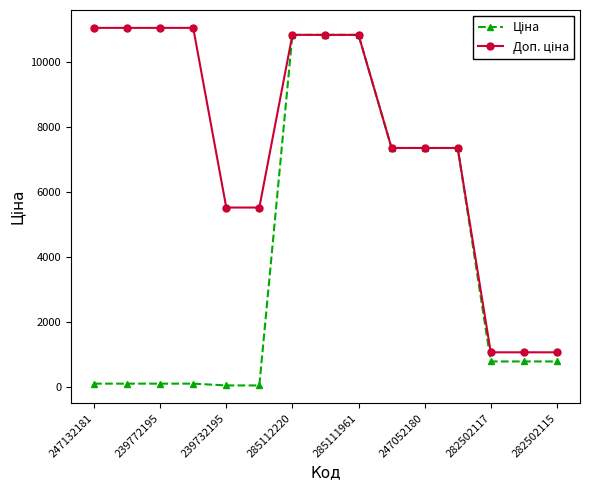

What is the maximum value shown in the chart?

11055.0